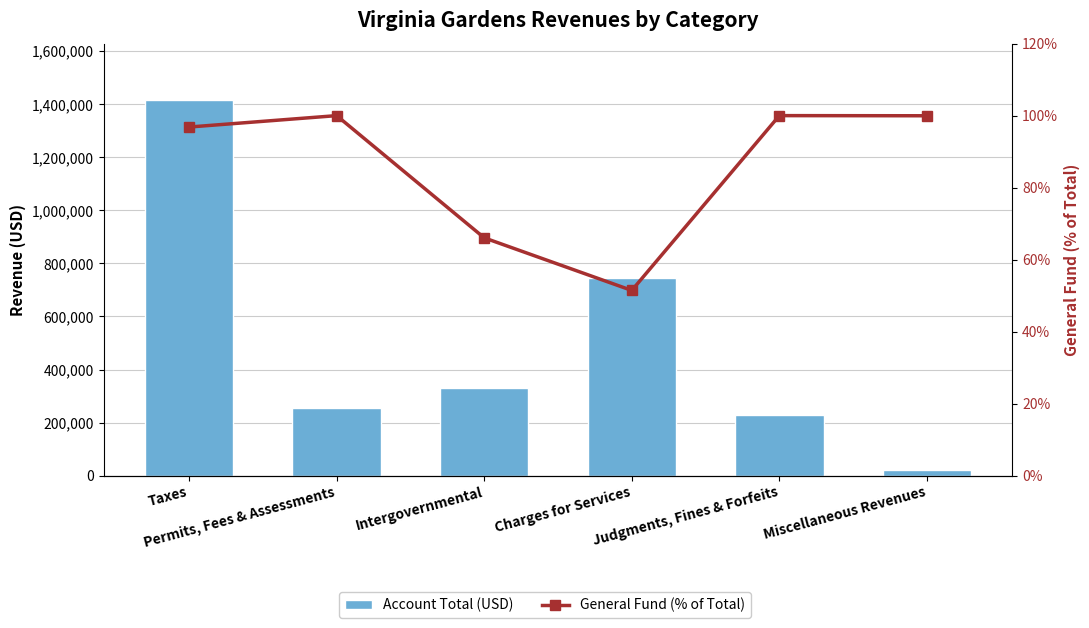

Where is General Fund (% of Total) nearest to the value 75?

Intergovernmental